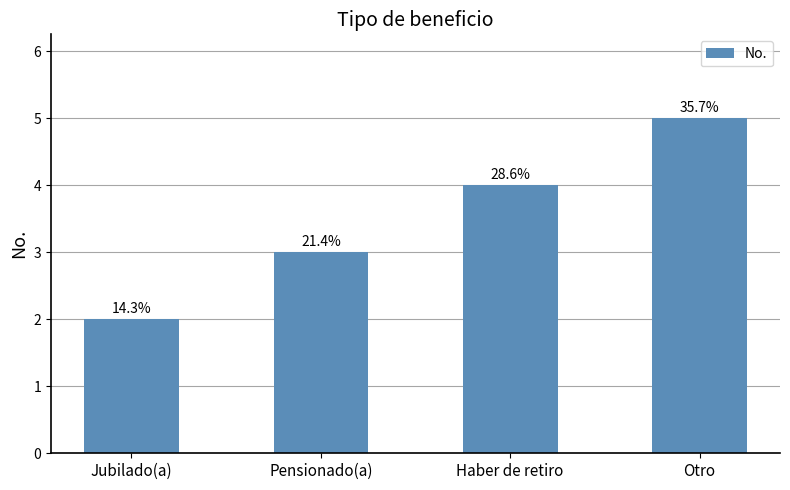

Reading right to left, what are all the values shown in this chart?

5	4	3	2